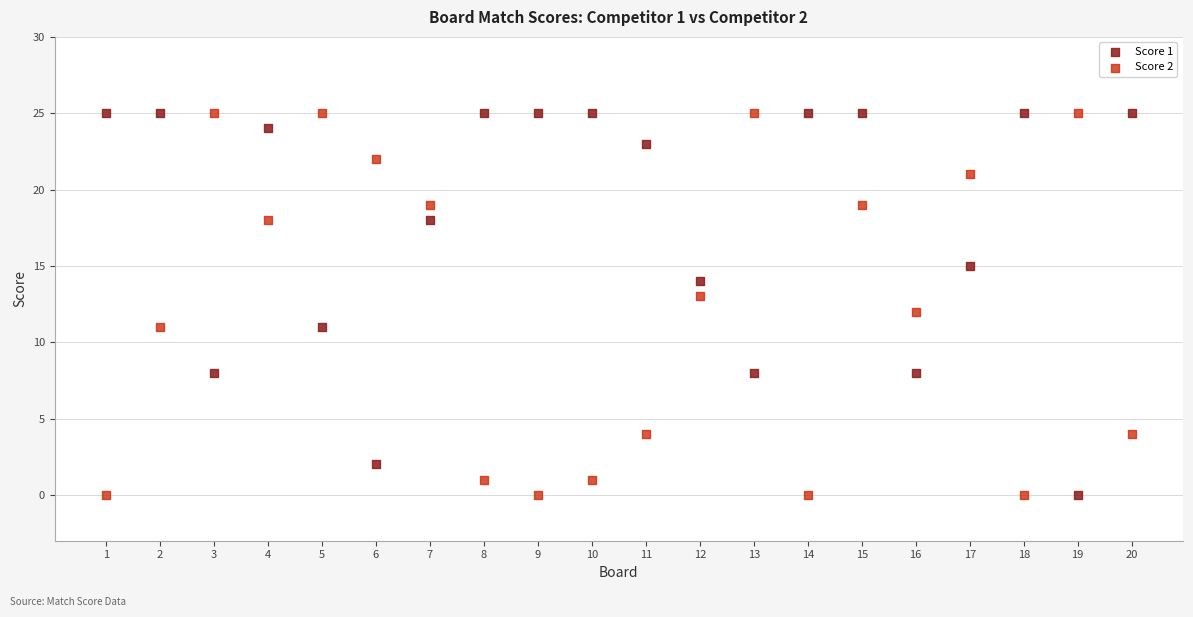

Across all data points, what is the range of Y values (max minus min)?

25